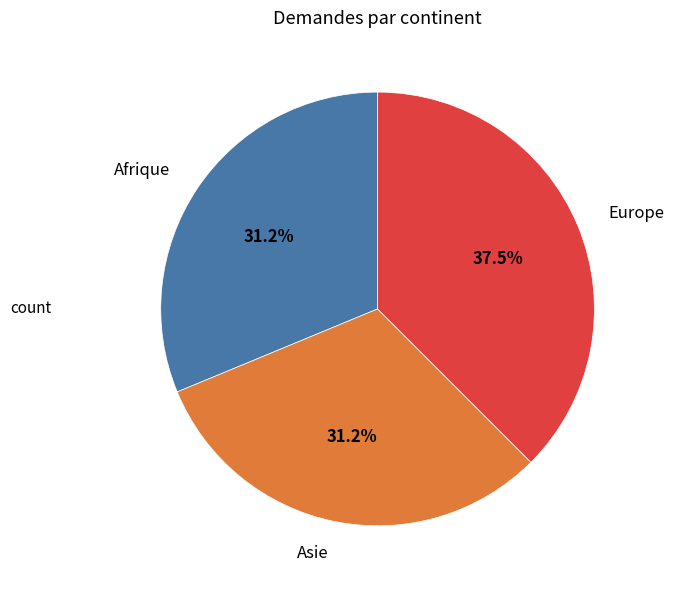

Between Europe and Afrique, which is larger?

Europe